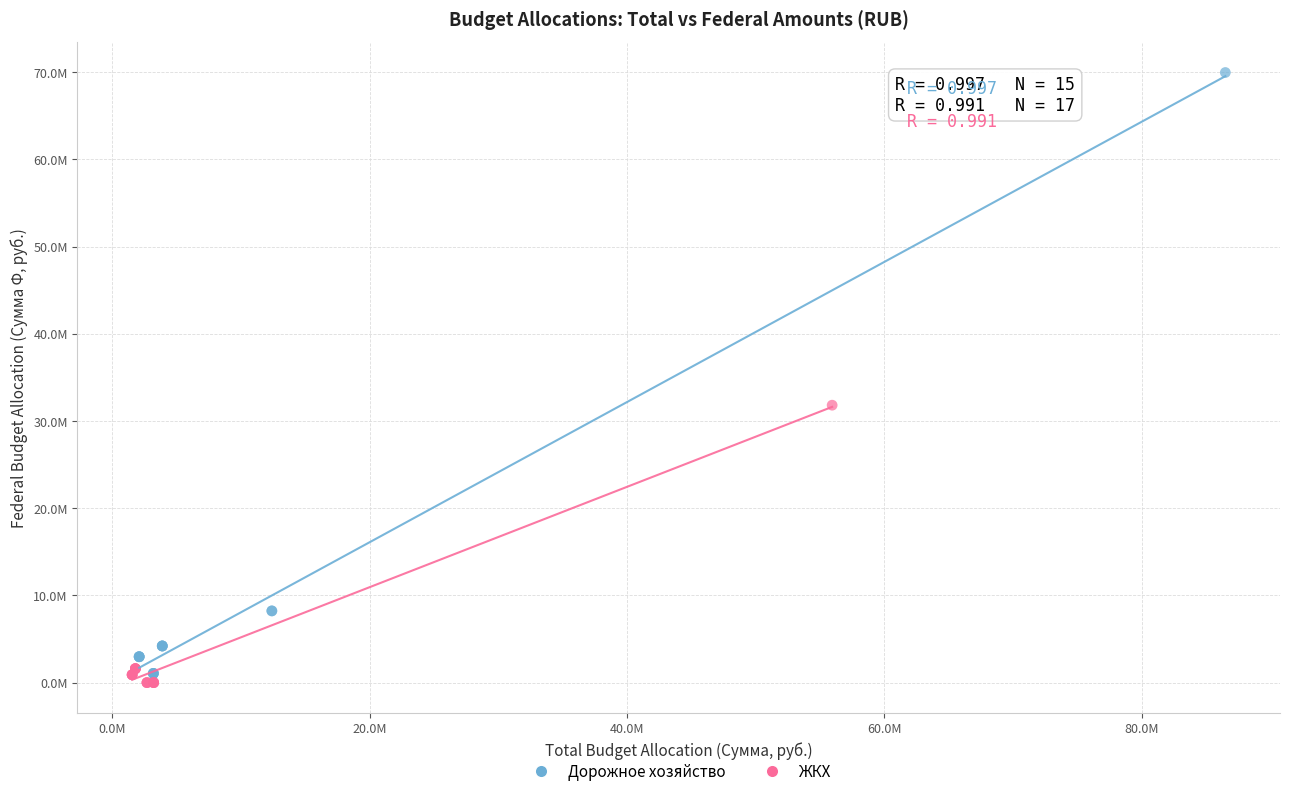

Which series has the widest spread of Y values?

Дорожное хозяйство